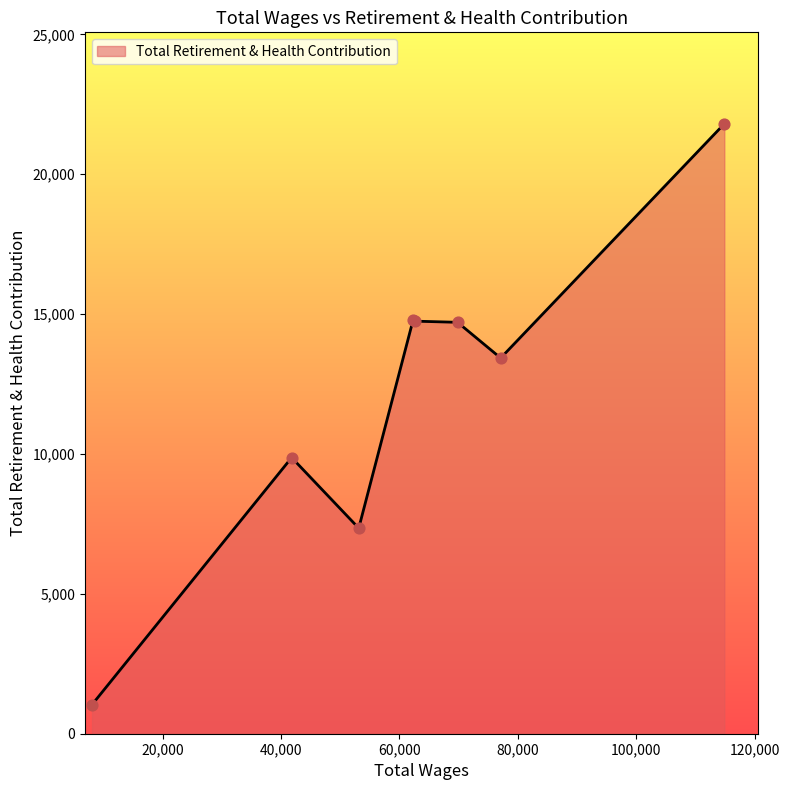

What is the greatest value displayed?

21804